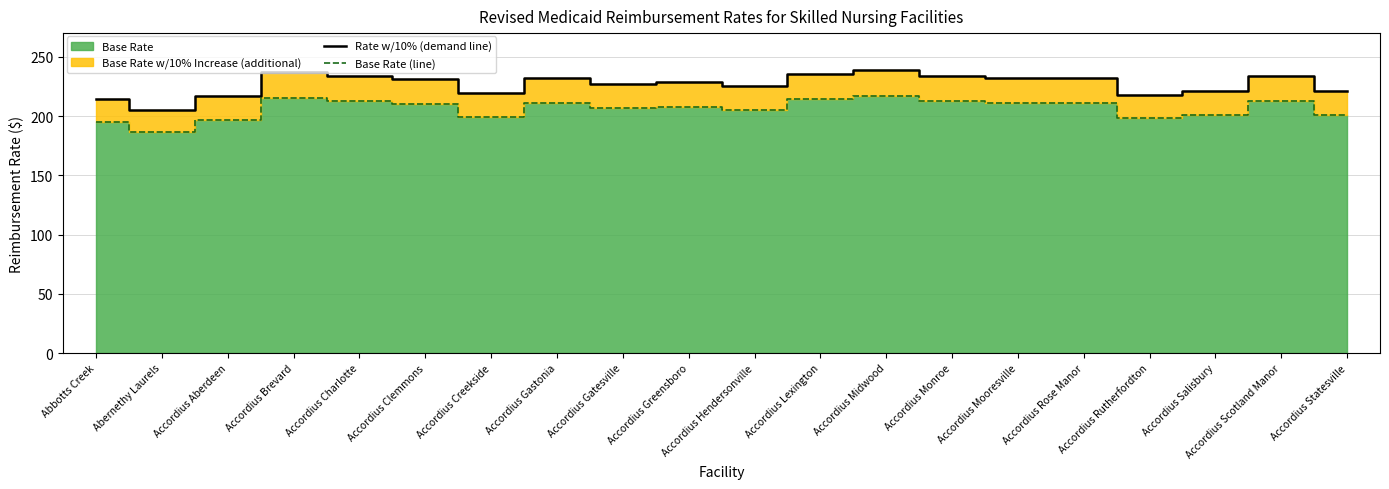

What is the lowest value of the Rate w/10% (demand line) series?

205.0